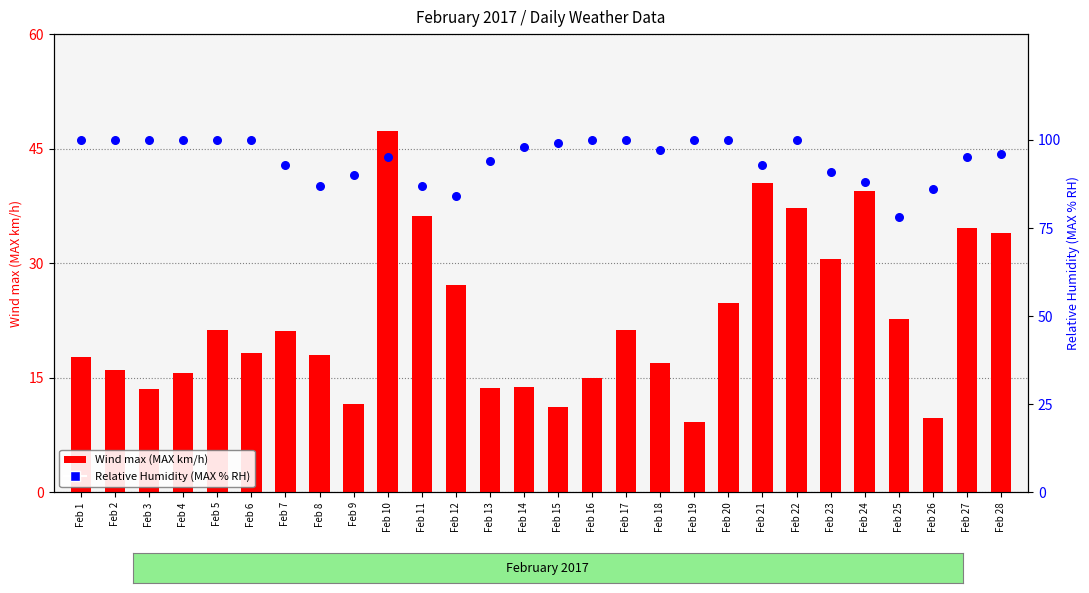

Which series reaches the maximum Y coordinate?

Relative Humidity (MAX % RH)